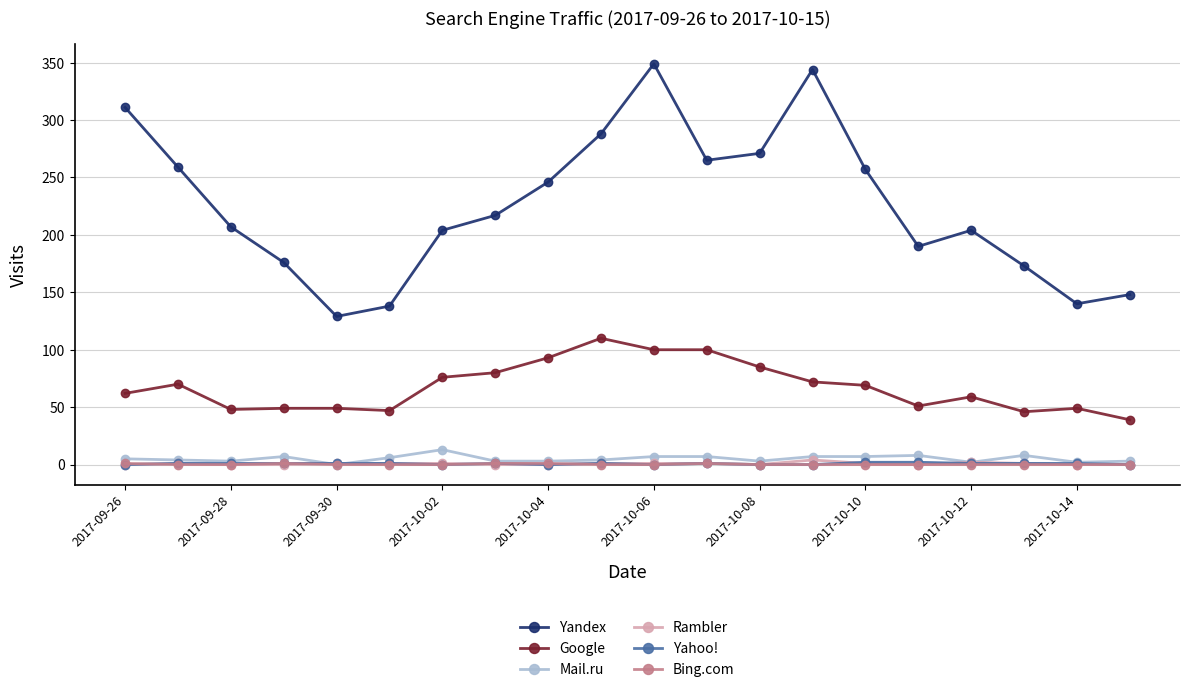

What is the value of the Google point at the 18th from the left?

46